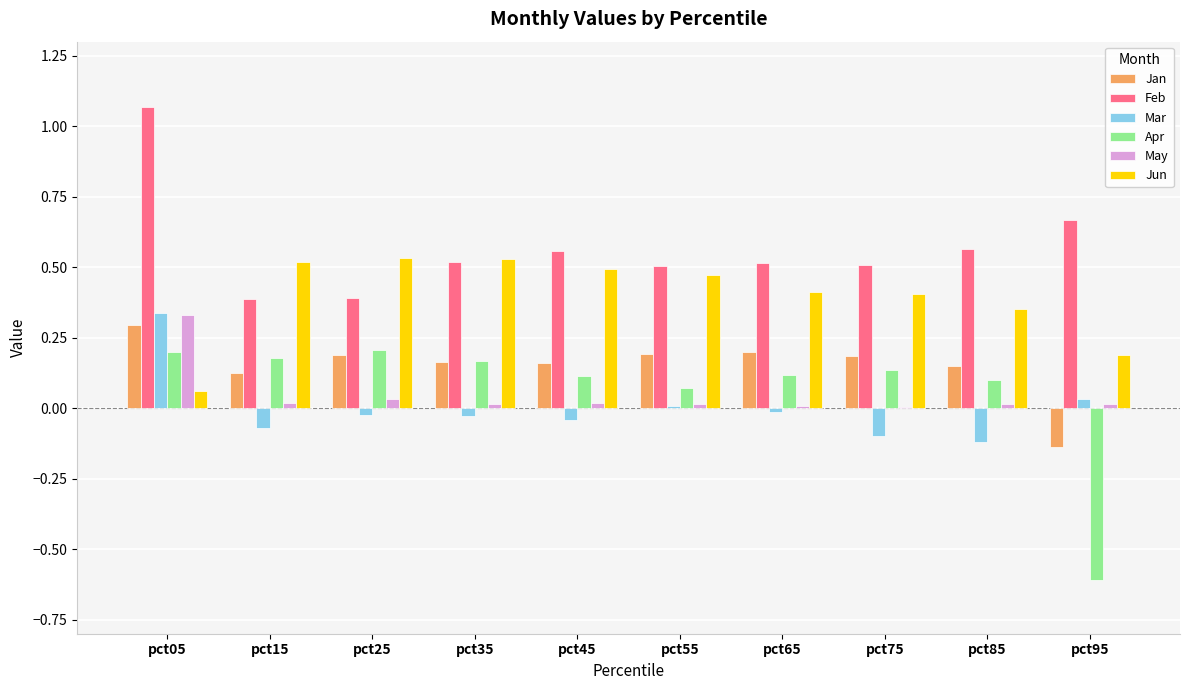

Count the number of categories in the chart.

10